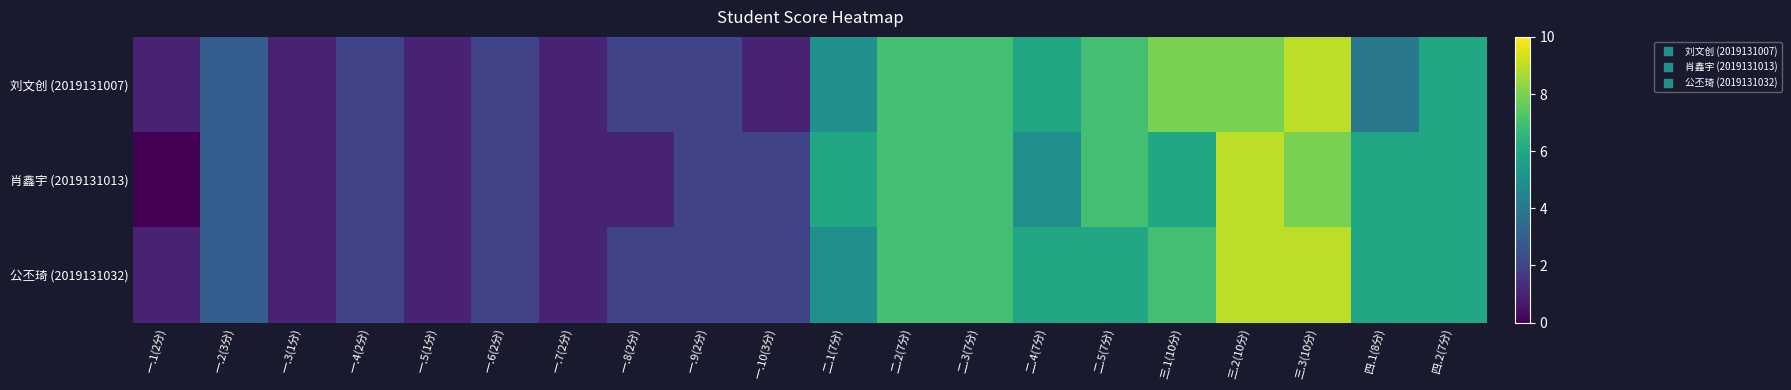

Rank the series by their maximum value, from highest to lowest.

刘文创 (2019131007), 肖鑫宇 (2019131013), 公丕琦 (2019131032)